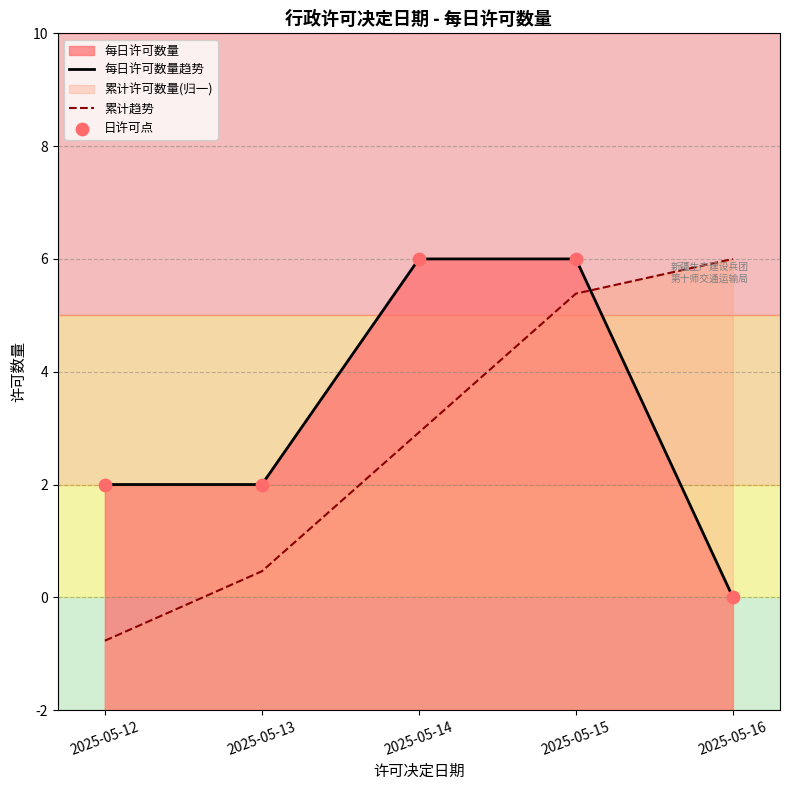

Which series contains the highest Y value?

每日许可数量趋势